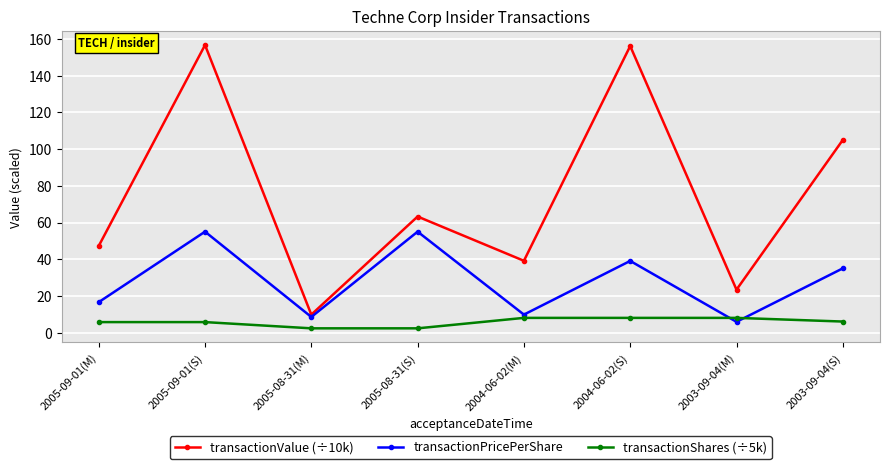

Between 2005-08-31(S) and 2004-06-02(M), which series saw the biggest shift?

transactionPricePerShare